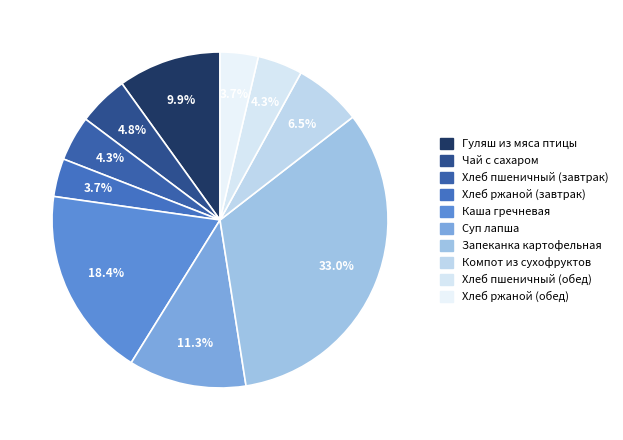

Which has a higher value, Суп лапша or Чай с сахаром?

Суп лапша